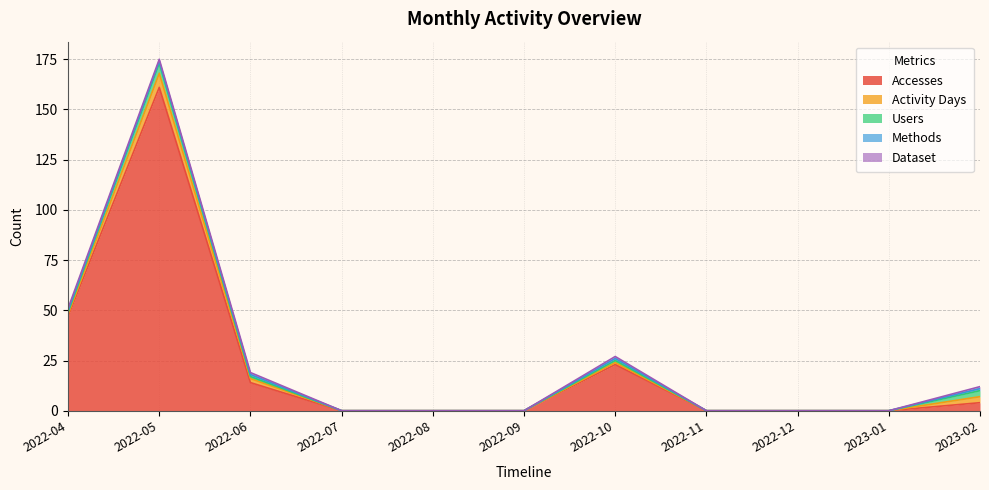

The Users series shows -3 at 2022-08. True or false?

False